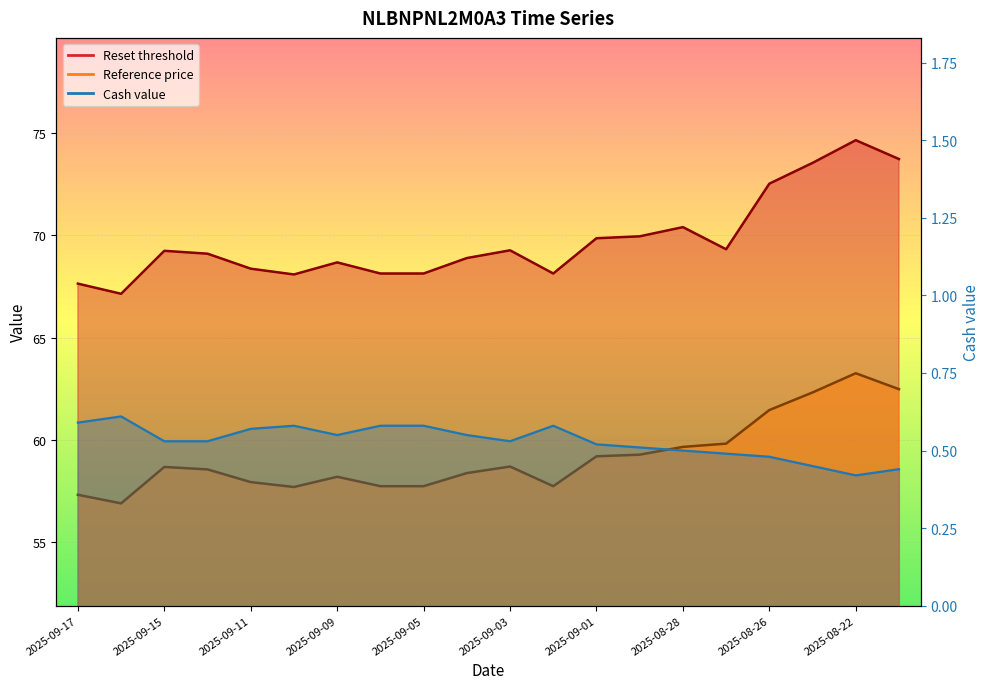

What is the total value across all series at 2025-09-04?

127.8